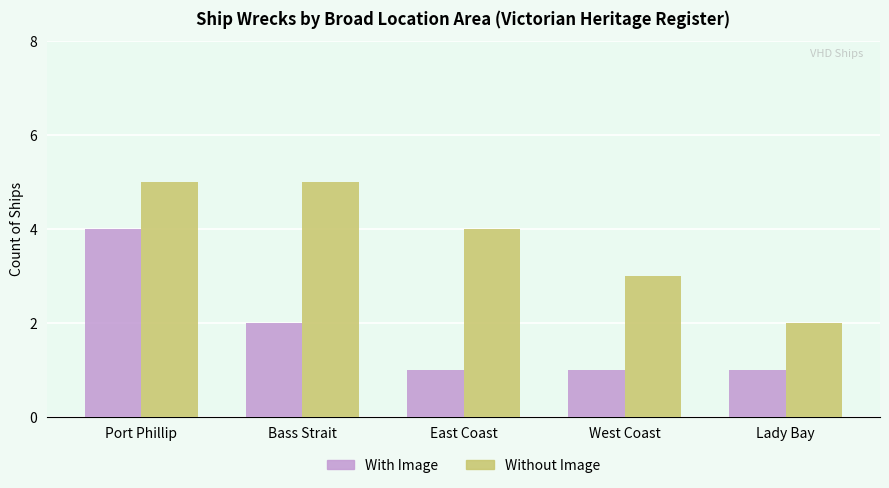

Is it true that With Image equals 1 at Lady Bay?

True